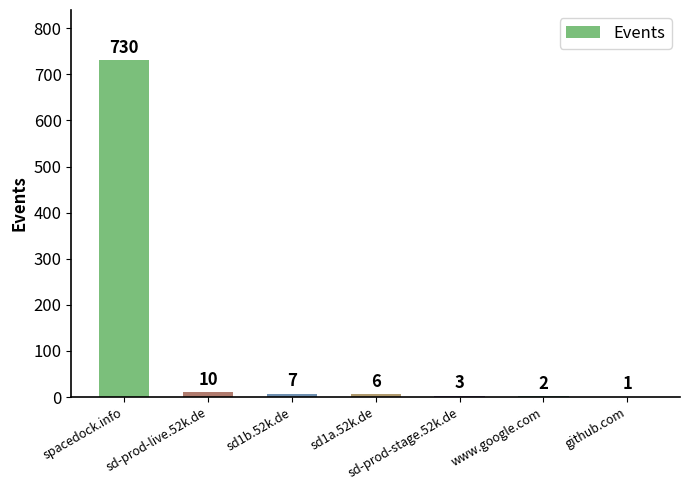

Are the bars grouped side by side (vs. stacked)?

No